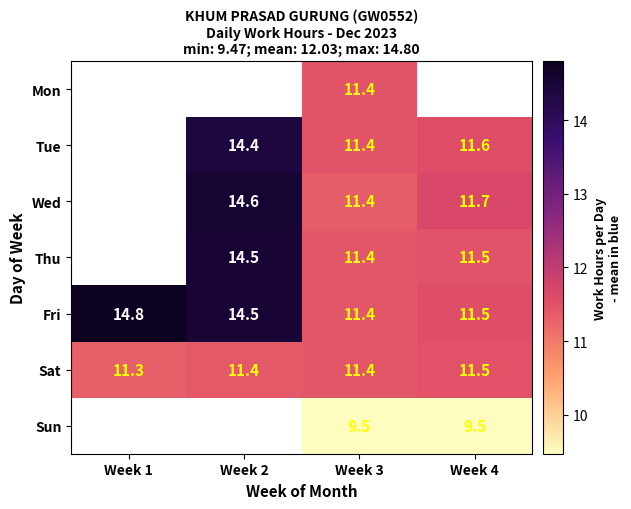

At which label does Mon first exceed 11?

Week 3